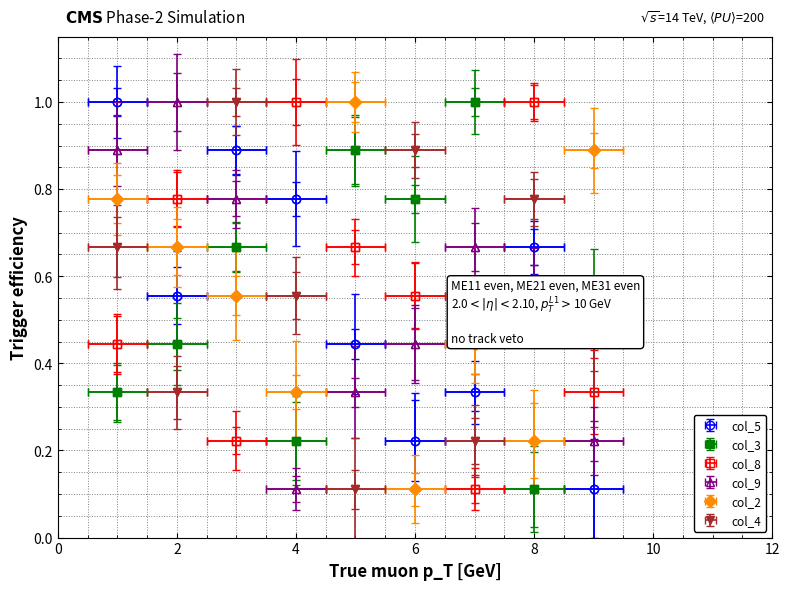

What is the sum of the col_3 values at 5 and 8?

1.0